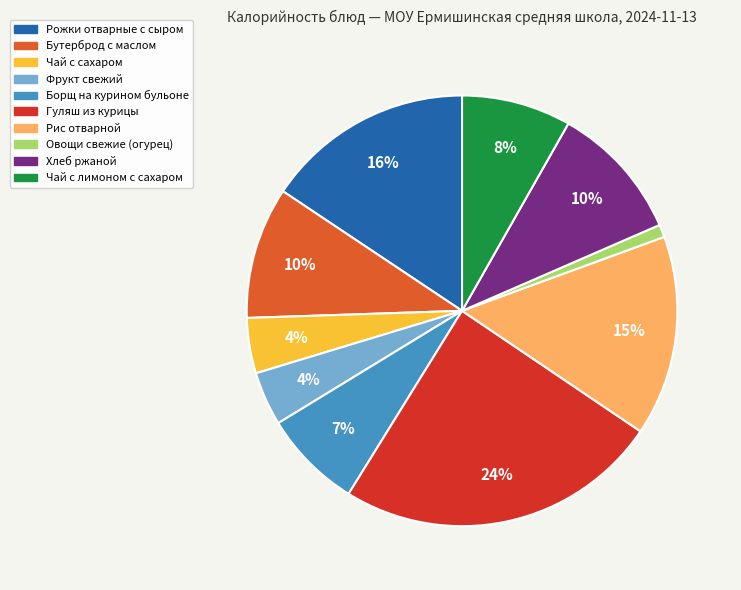

To the nearest percent, what is the difference between the largest and smallest slice percentages?

23%